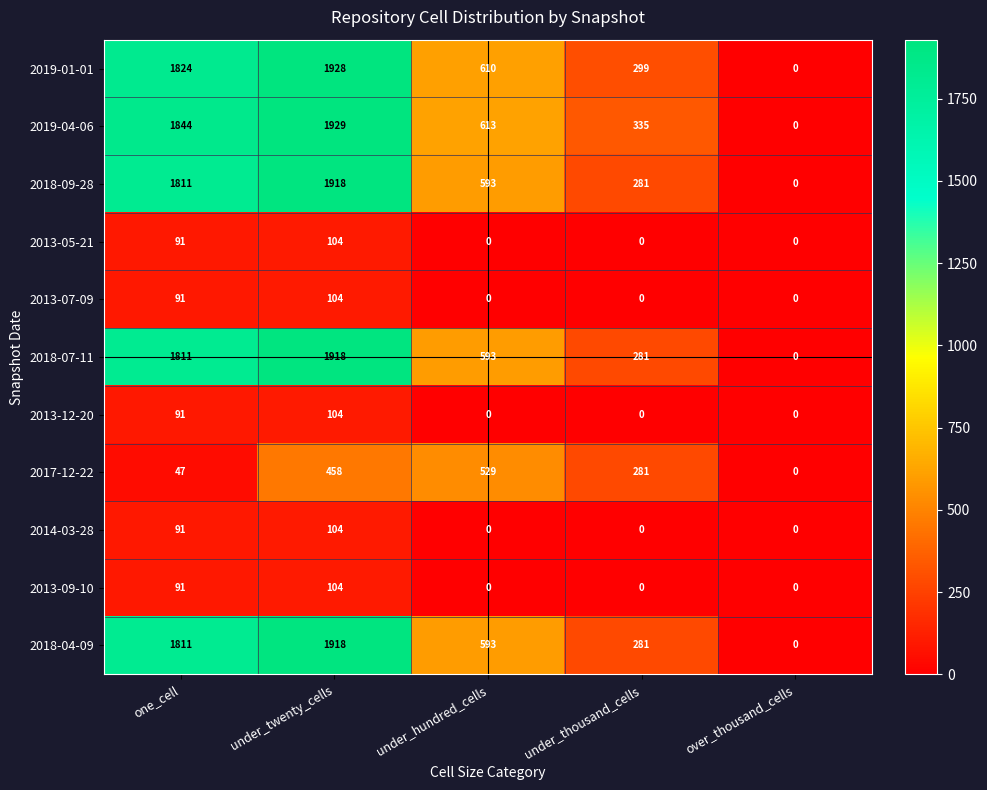

The value of 2019-01-01 at under_hundred_cells is 610. True or false?

True